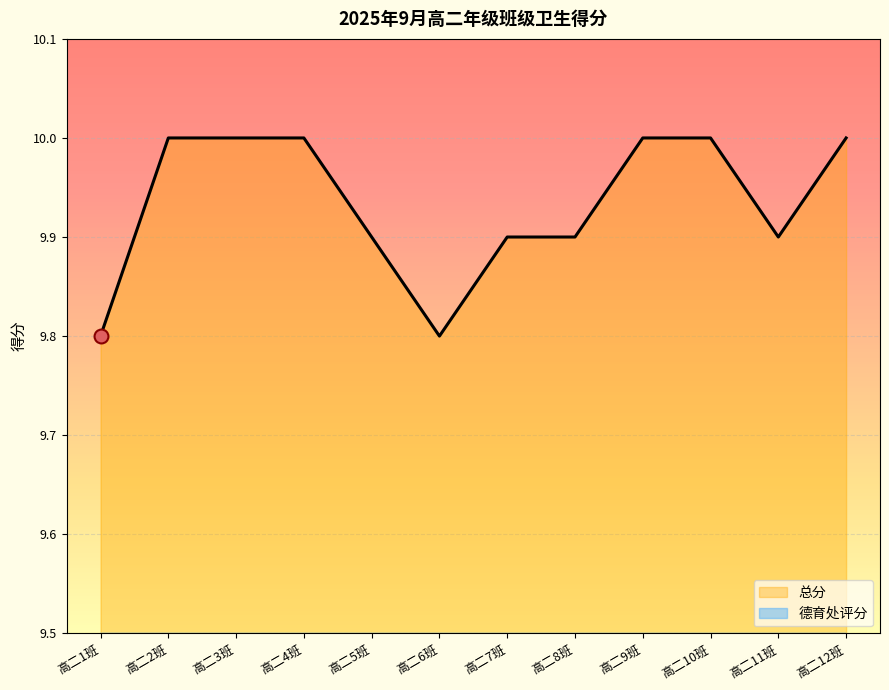

What is the difference between the maximum and minimum values in the 总分 series?

0.2